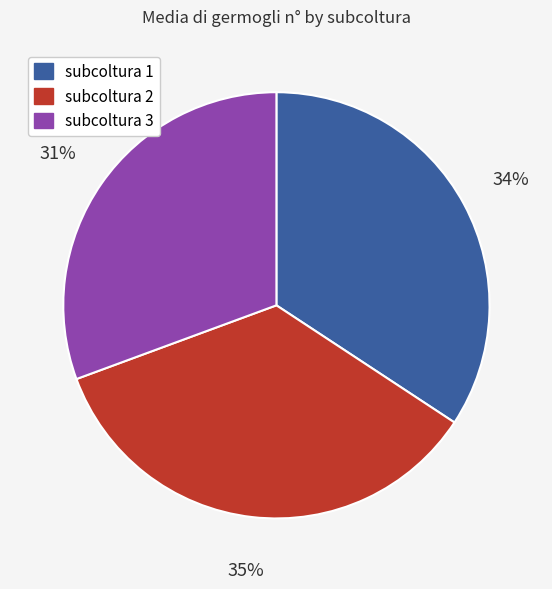

To the nearest percent, what percentage of the pie is subcoltura 3?

31%